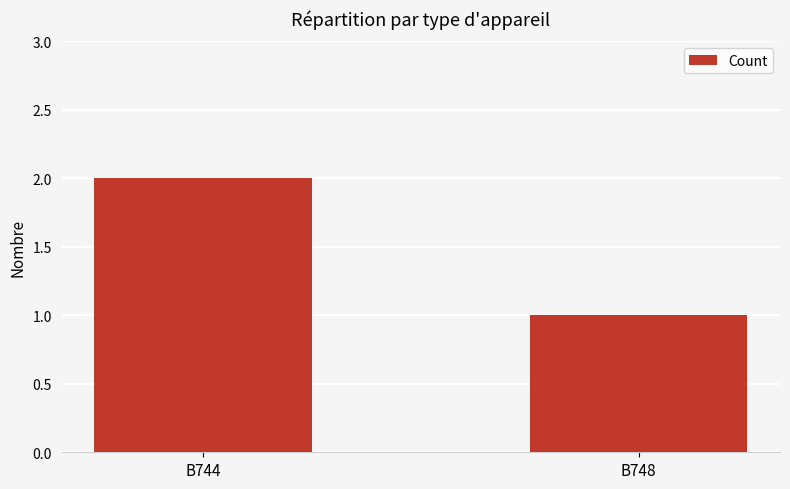

Are the bars grouped side by side (vs. stacked)?

No